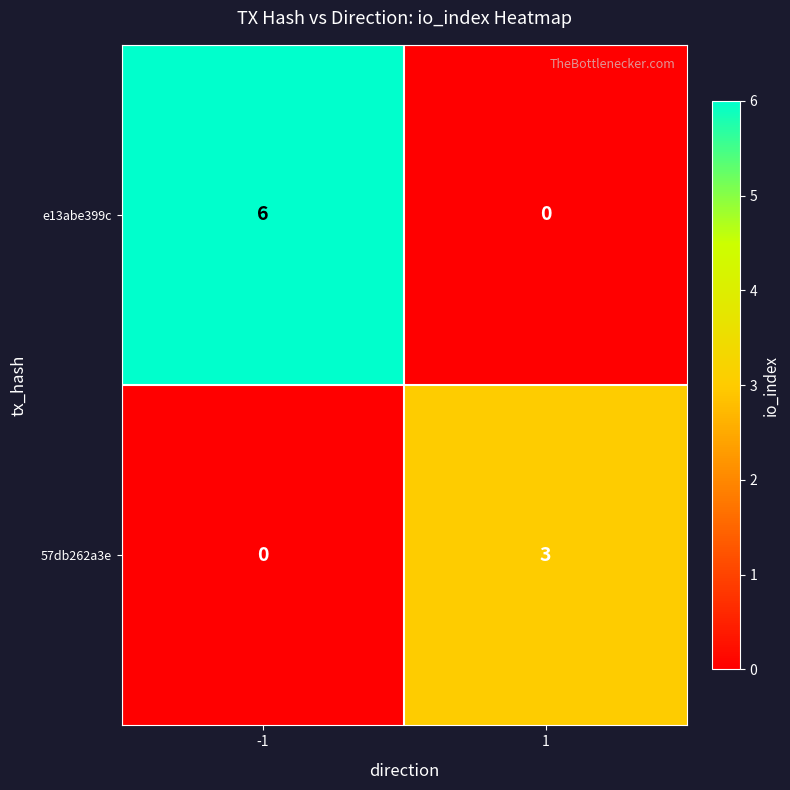

Rank the series by their average value, from lowest to highest.

57db262a3e, e13abe399c